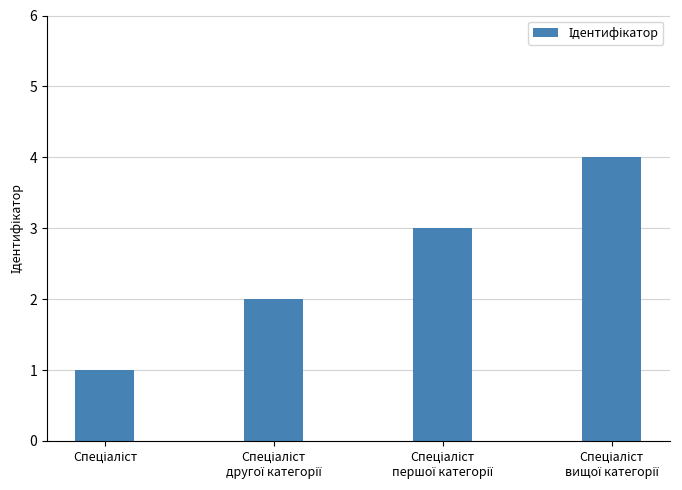

What is the greatest value displayed?

4